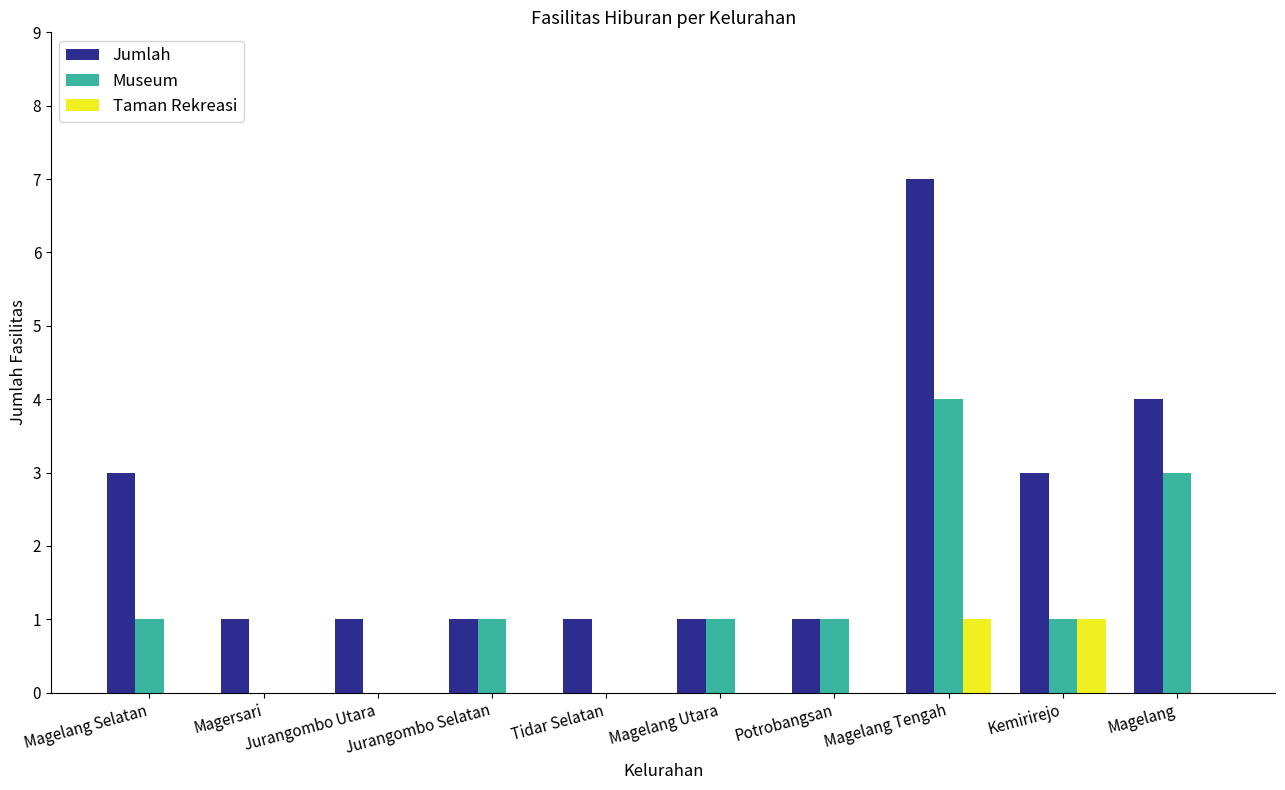

At which category is the sum across all series the highest?

Magelang Tengah